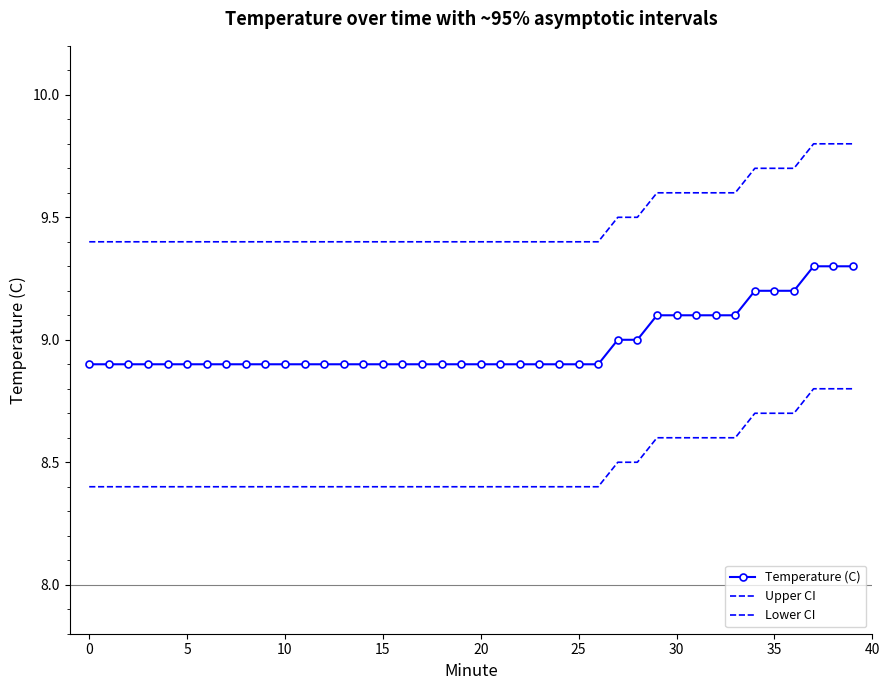

How many data points does each series have?

40